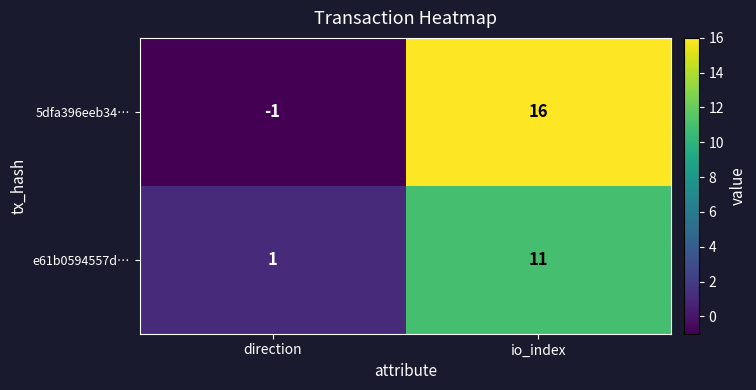

Rank the series at direction from lowest to highest value.

5dfa396eeb34…, e61b0594557d…